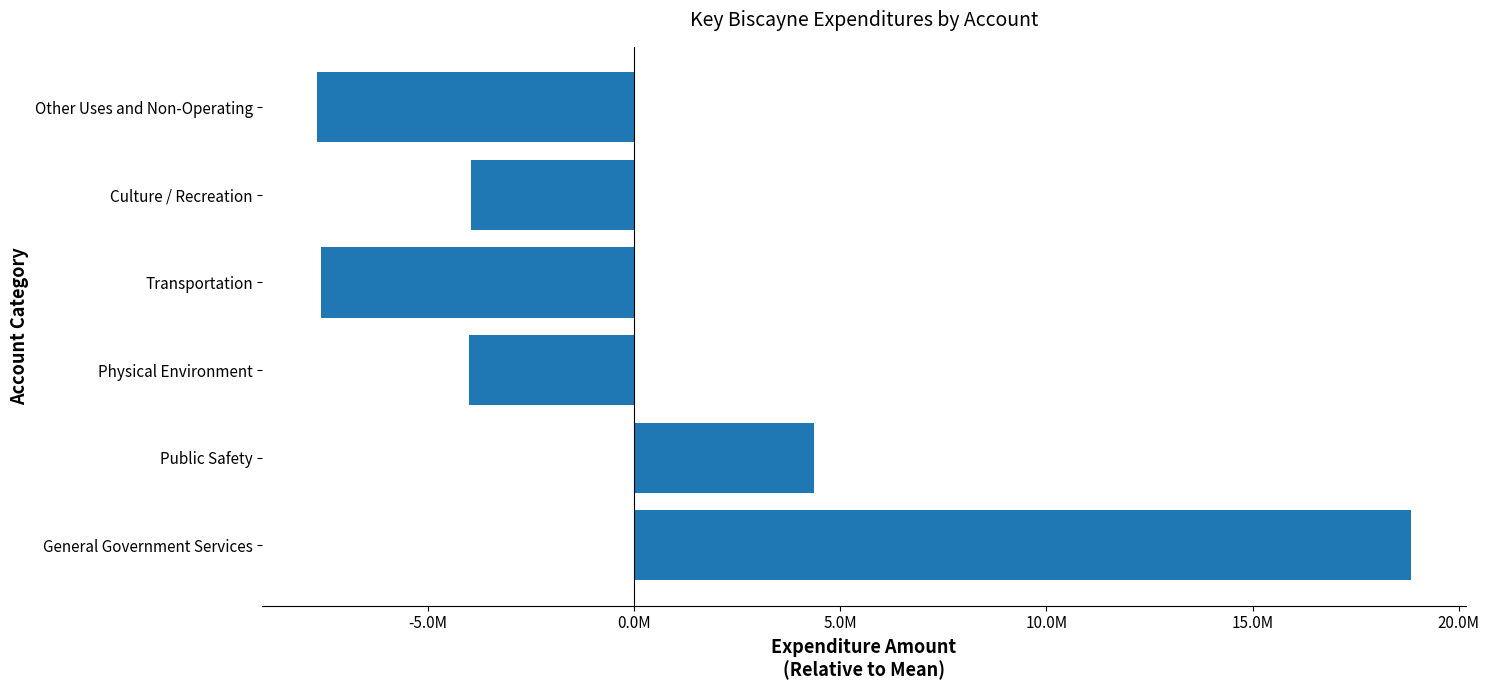

How many categories are shown in the chart?

6